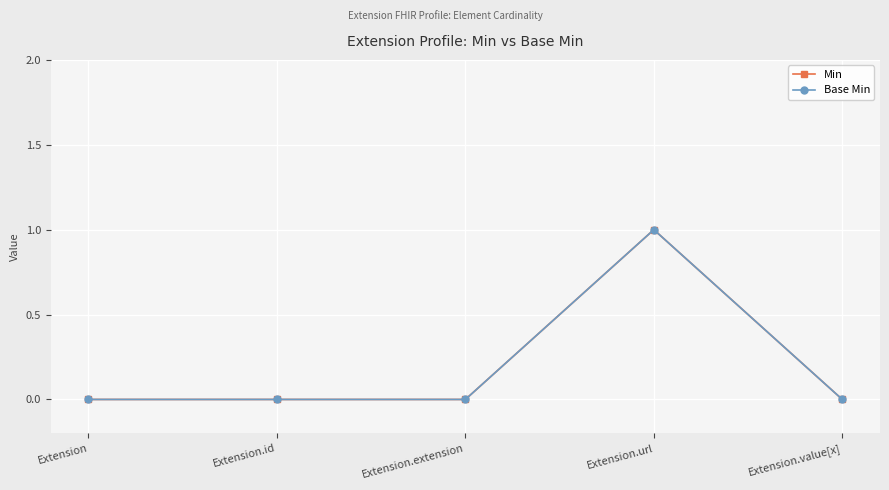

Is this an area chart (filled region under the line)?

No